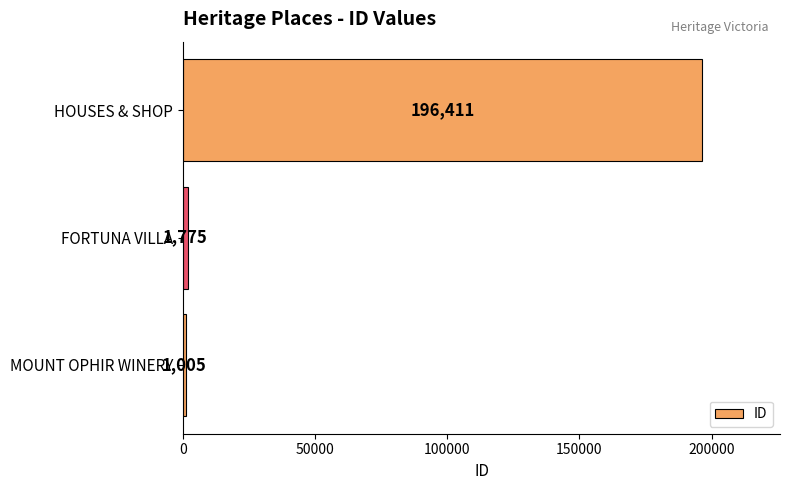

Rank the categories by value from lowest to highest.

MOUNT OPHIR WINERY, FORTUNA VILLA, HOUSES & SHOP